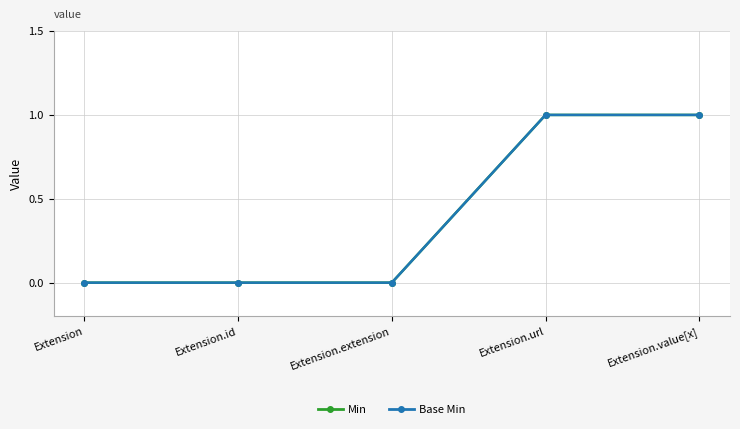

The Min series shows 0 at Extension.extension. True or false?

False